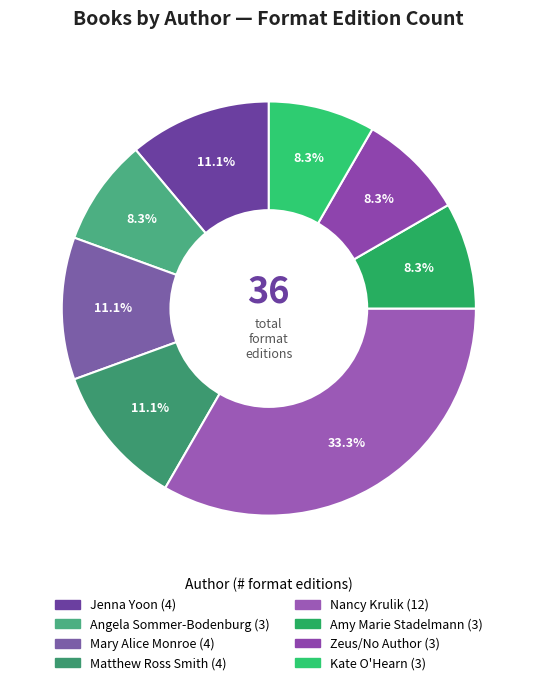

Is there a majority slice in this chart?

No